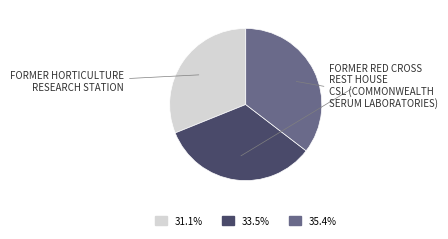

Count the number of slices in the pie.

3